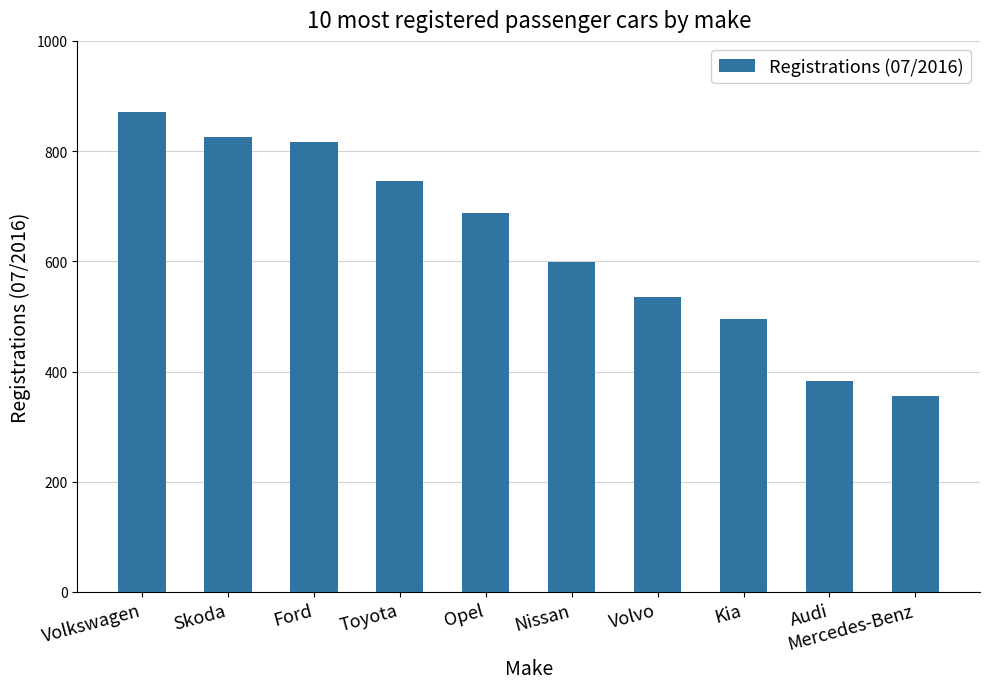

List the labels in order of value, smallest first.

Mercedes-Benz, Audi, Kia, Volvo, Nissan, Opel, Toyota, Ford, Skoda, Volkswagen